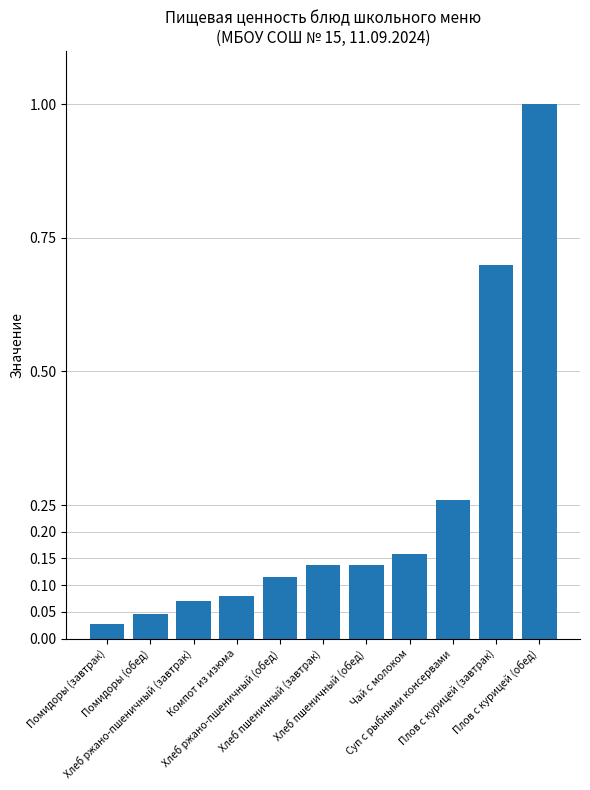

What is the approximate value at Плов с курицей (обед)?

1.0